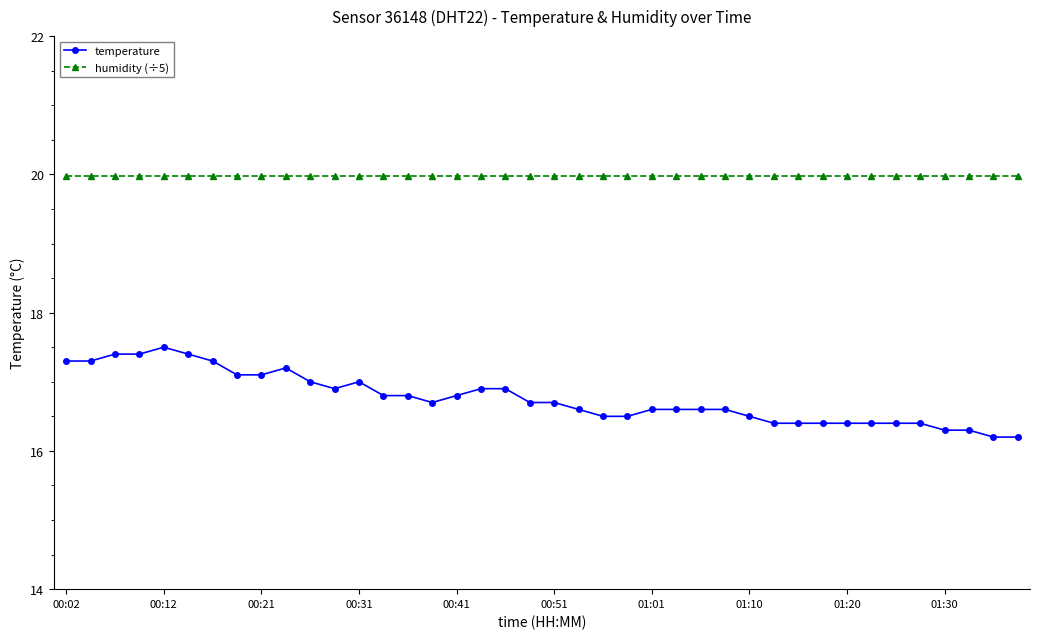

What is the minimum value for humidity (÷5)?

20.0